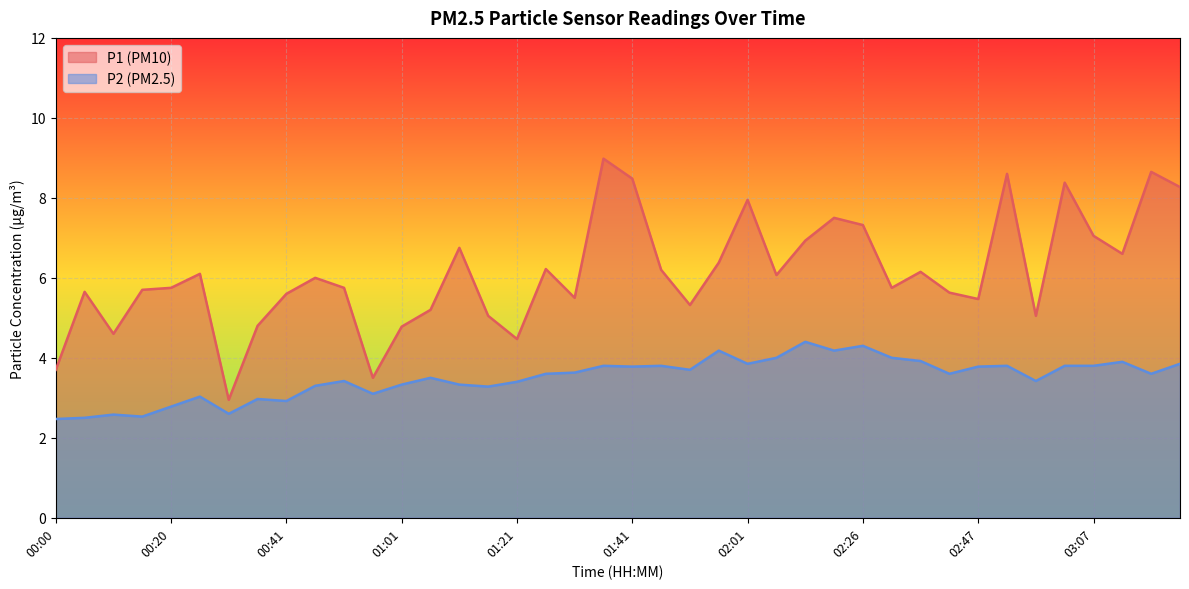

What are all the series names shown in the legend?

P1 (PM10), P2 (PM2.5)